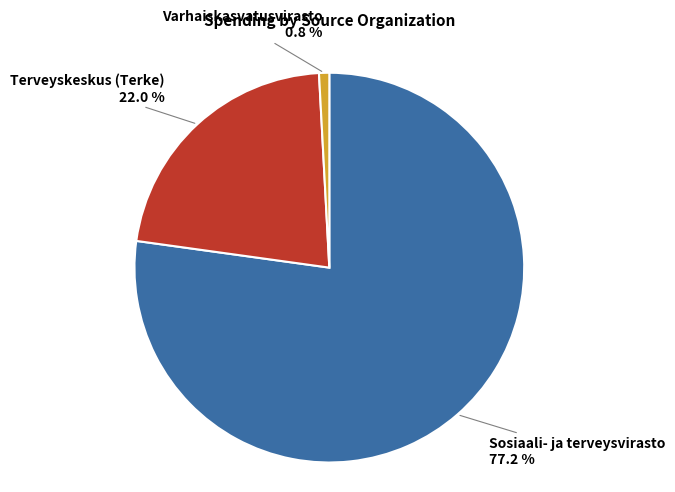

Is there a majority slice in this chart?

Yes